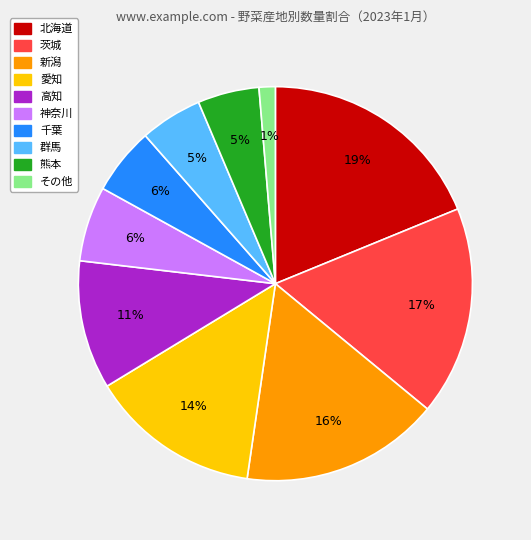

Is there a majority slice in this chart?

No